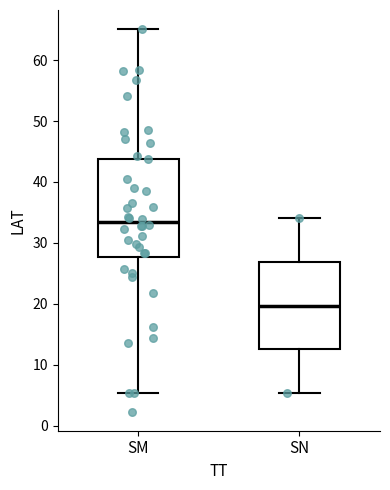

Reading left to right, transcribe this box plot: for each box, give where its median line is, the range the box spans, and where its two whiskers end, as read against the y-axis. The values are not printed on the chart, so give them approximately, as read against the axis.

SM: median 33, box 28 to 44, whiskers 5 to 65
SN: median 20, box 13 to 27, whiskers 5 to 34